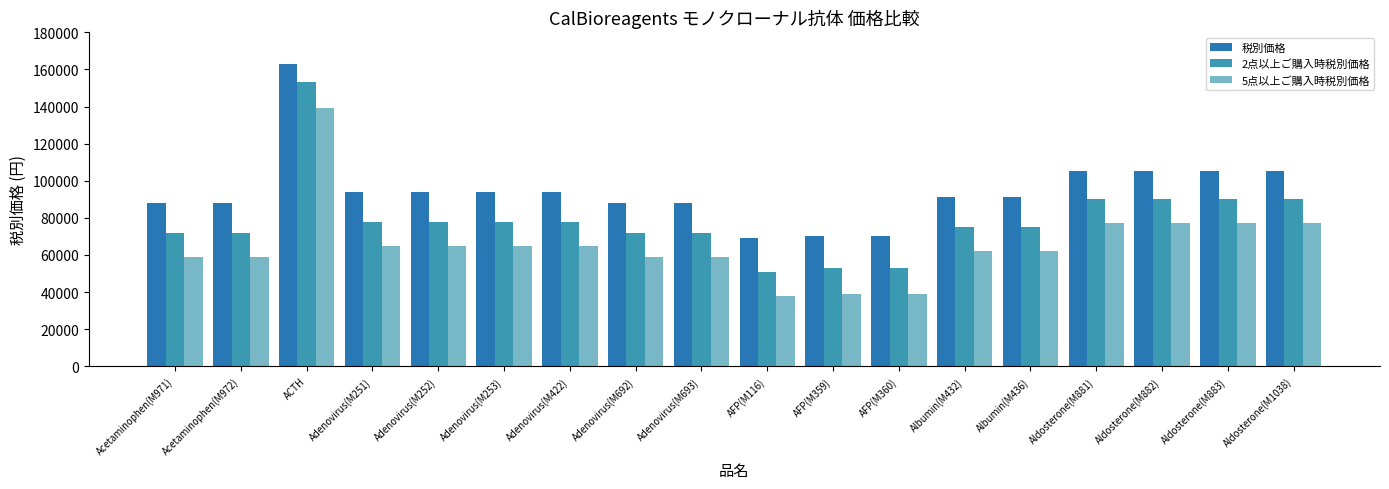

How many bars are there in each group?

3